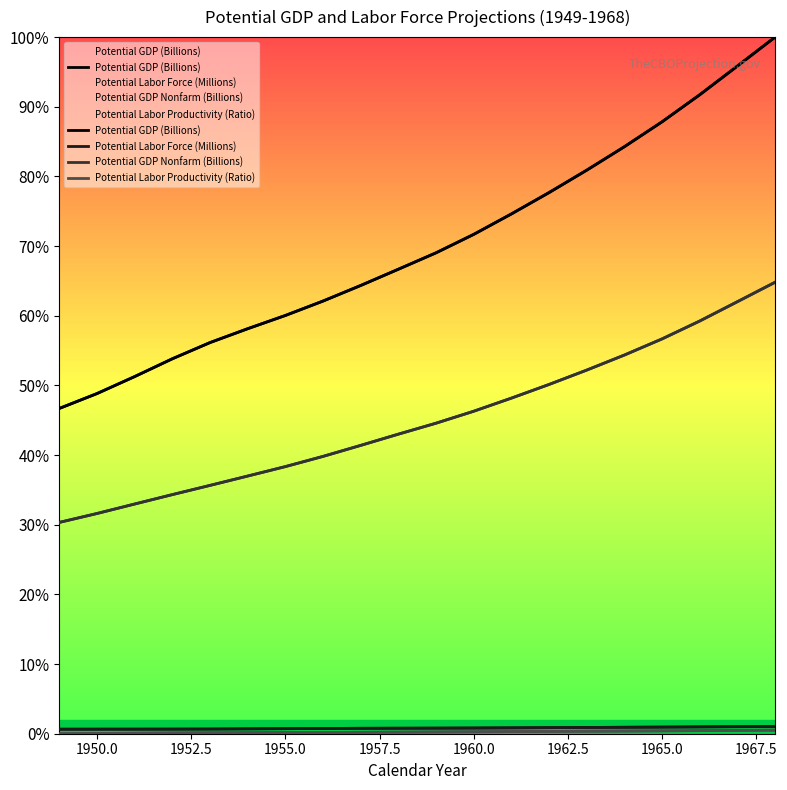

What is the value of the Potential Labor Productivity (Ratio) point at the 17th from the left?

0.4